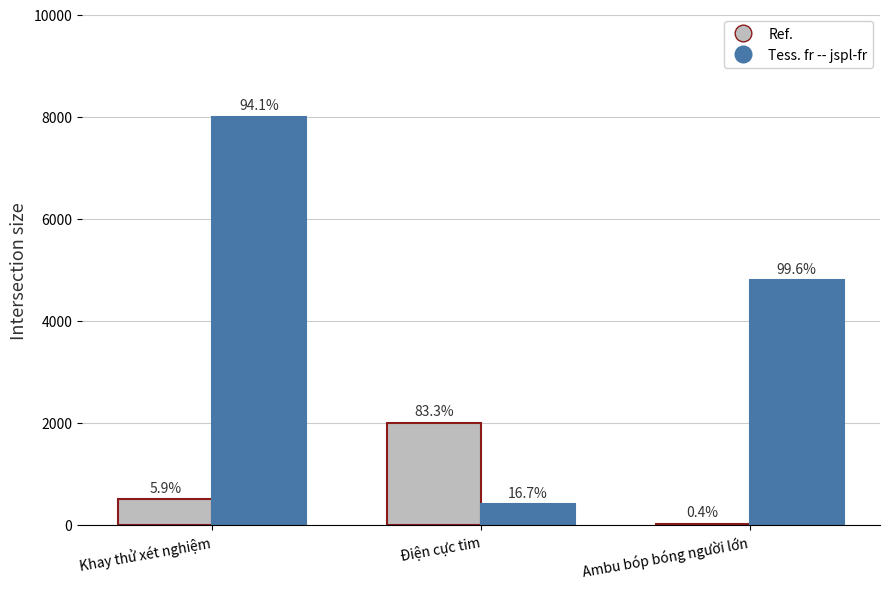

At which label does Tess. fr -- jspl-fr reach its minimum?

Điện cực tim